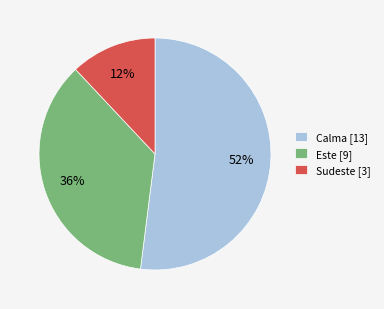

What is the ratio of the value at Sudeste to the value at Este?

0.3